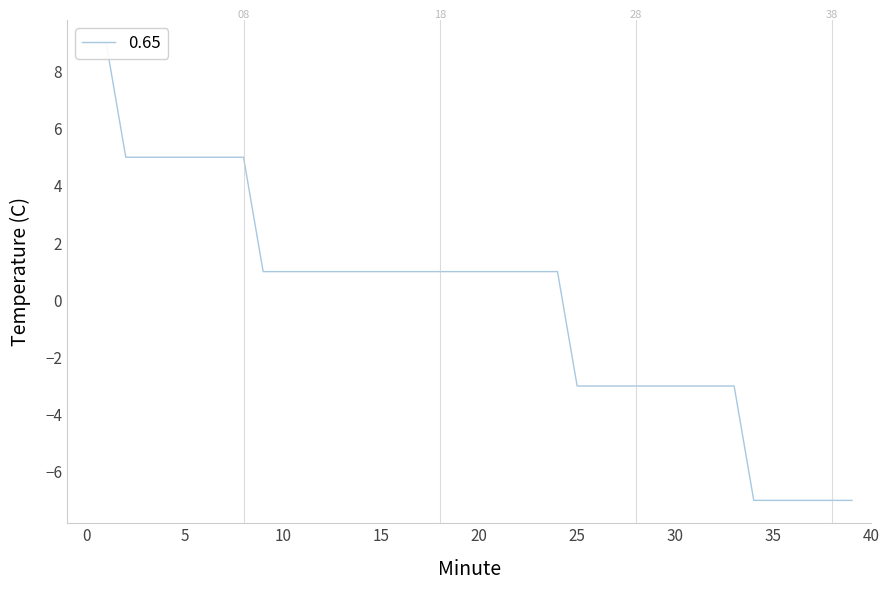

The value at 1 is 14.9. True or false?

False